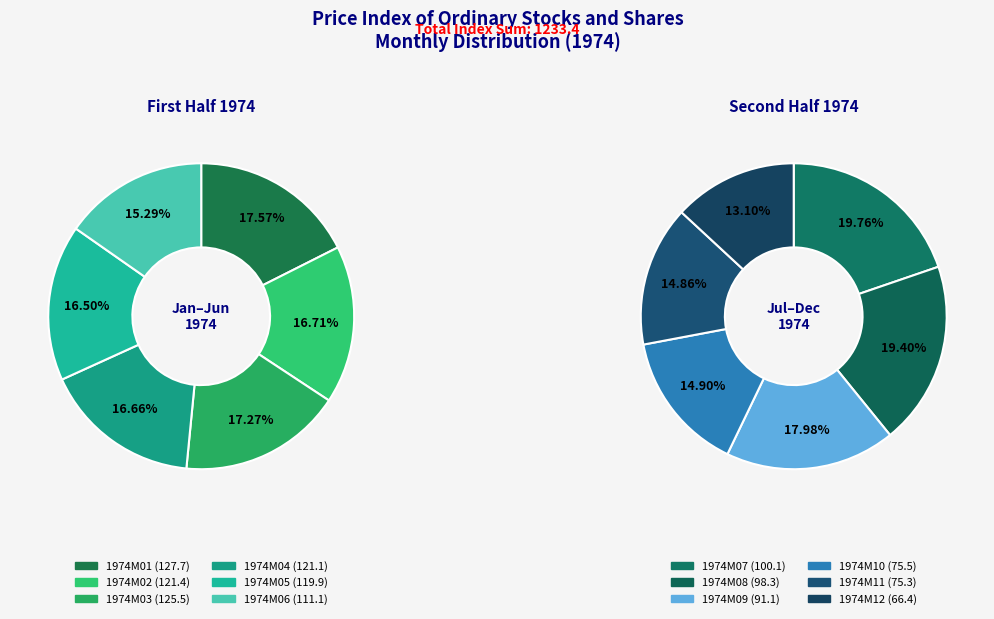

To the nearest percent, what portion does 1974M07 represent?

8%